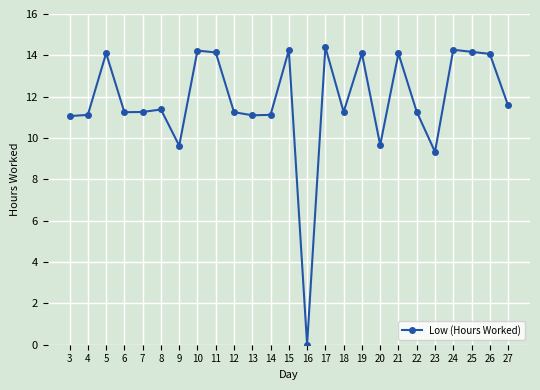

Between 25 and 12, which is larger?

25